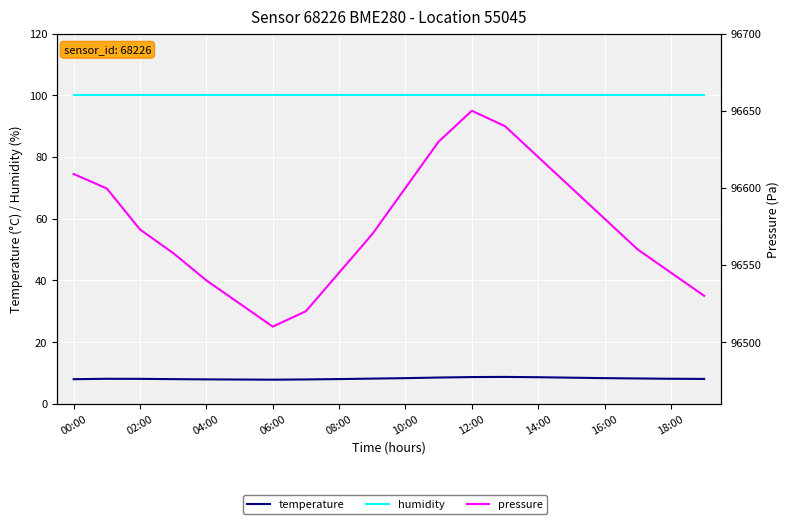

Which has a higher value, 10:00 or 17?

17